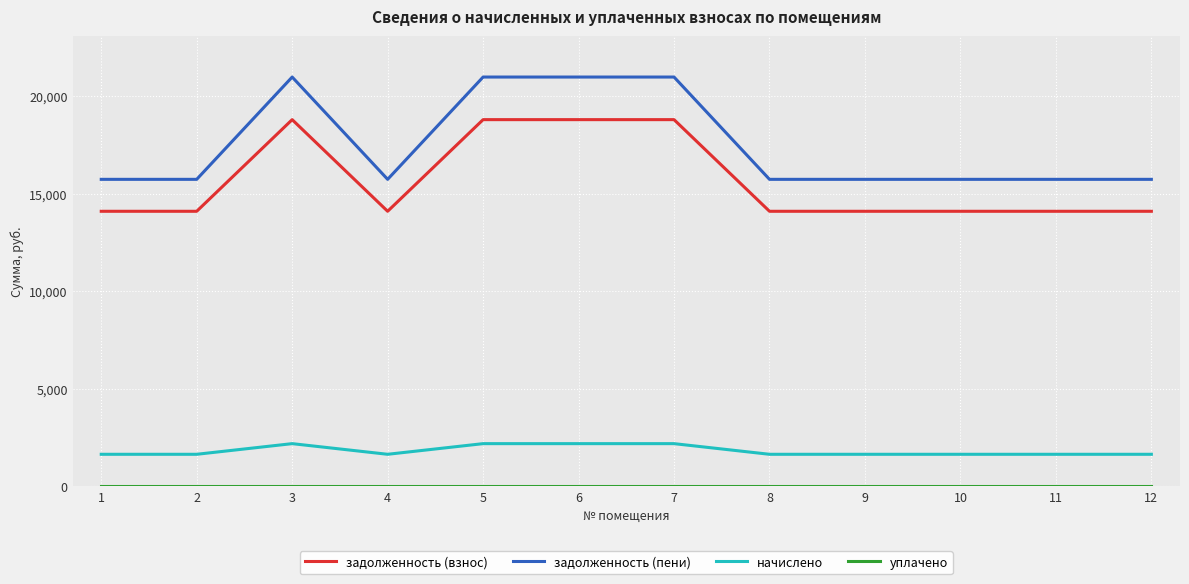

The value of задолженность (пени) at 7 is 20982.1. True or false?

True